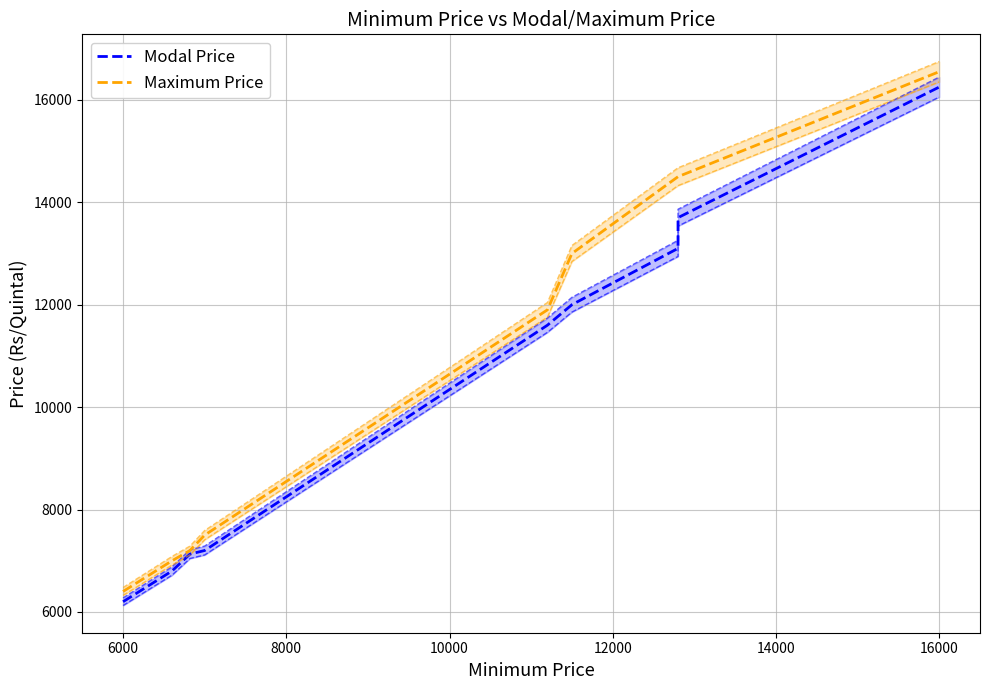

What is the value of the Maximum Price point at the 5th from the left?

11900